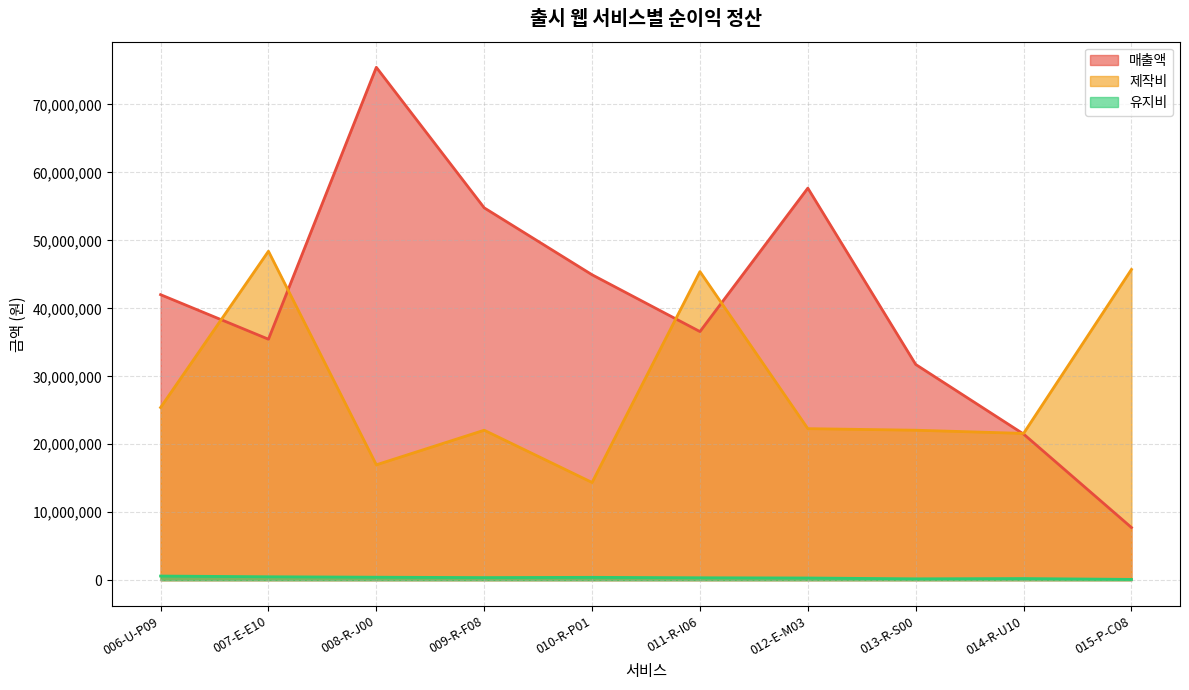

What is the label of the 3rd point from the right?

013-R-S00